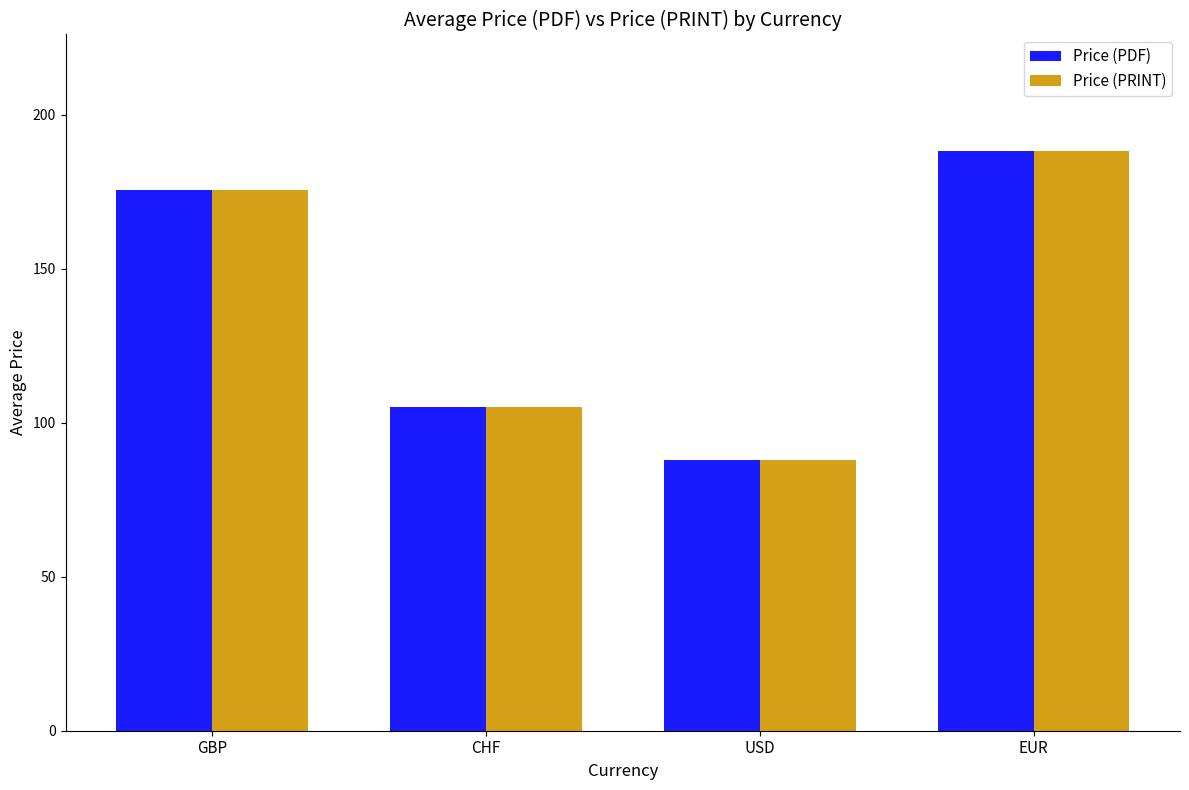

What position from the left is GBP?

1